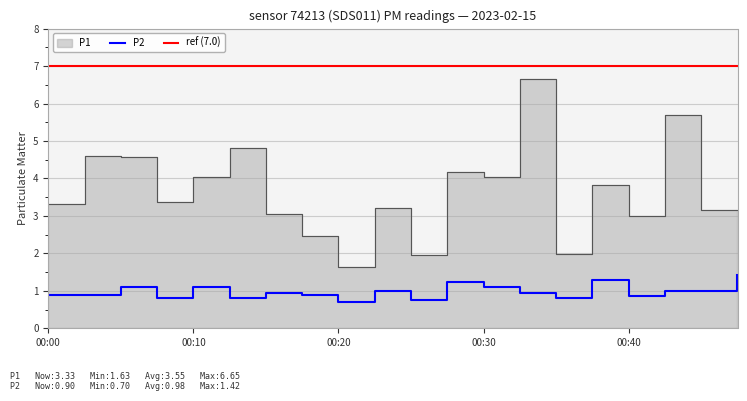

Which category has the highest value across all series?

00:33